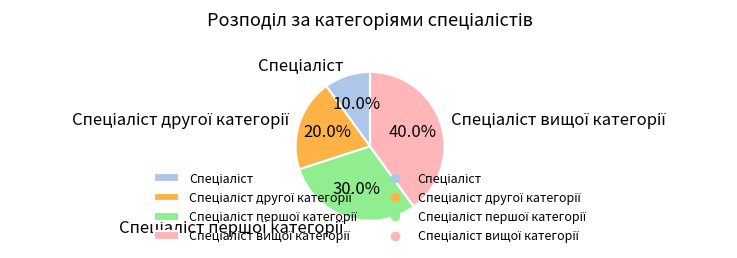

Does any single category account for the majority?

No